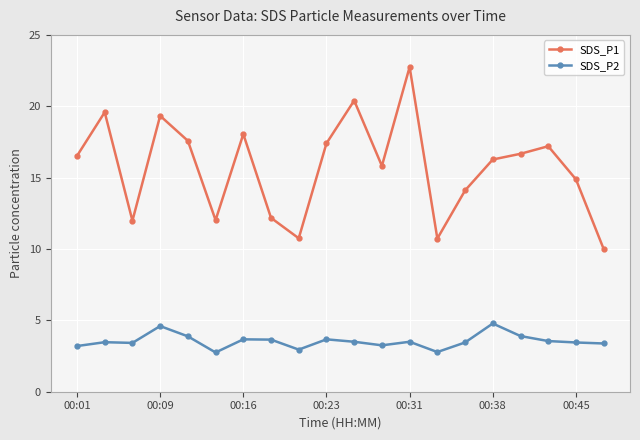

Does the chart have visible grid lines?

Yes